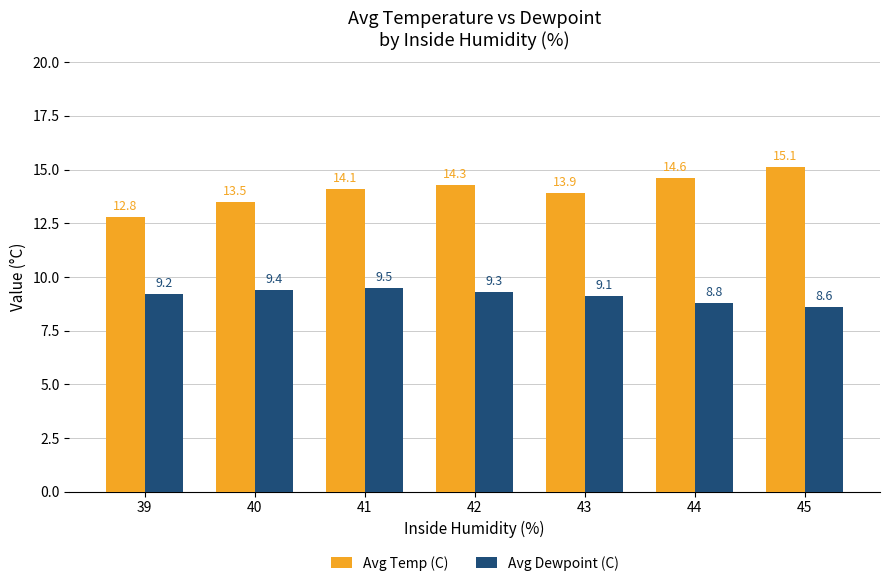

Which series changed the most between 41 and 44?

Avg Dewpoint (C)